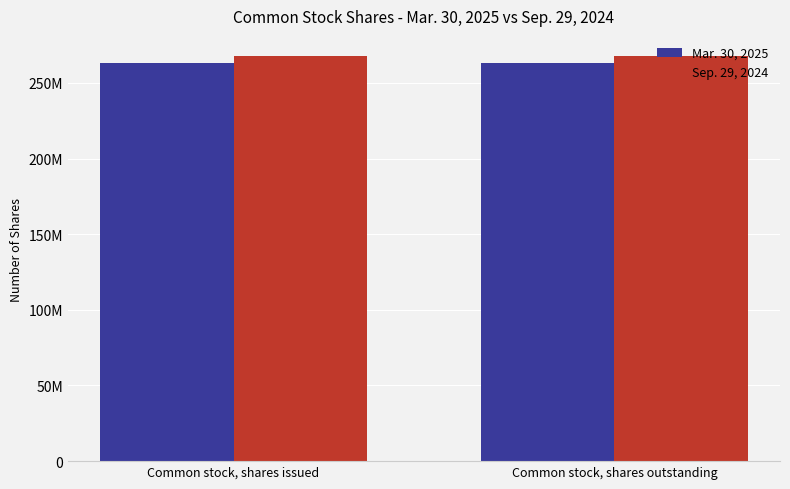

At how many categories does at least one series exceed 266714554?

2